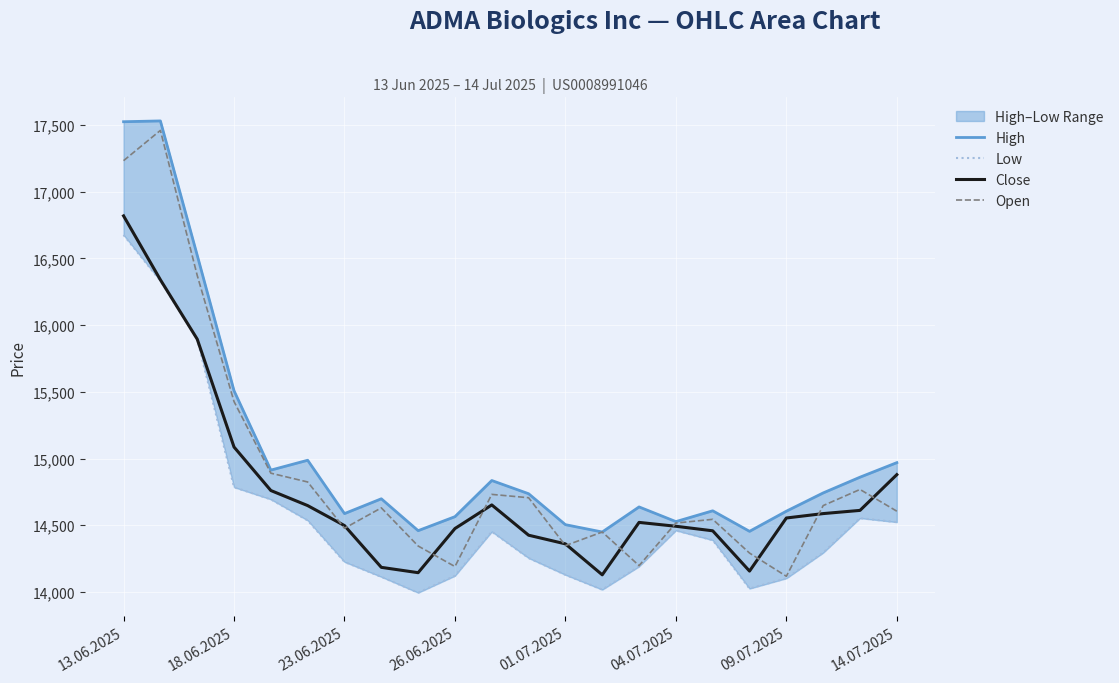

True or false: High and Close cross at least once.

False